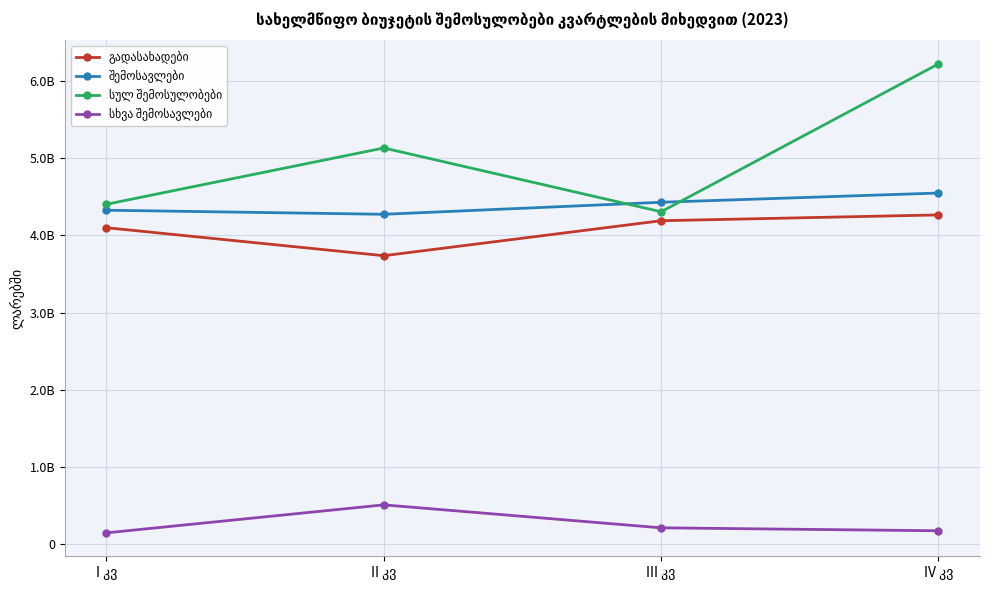

Reading left to right, extract all data points from this chart.

გადასახადები: 4099250000	3736650000	4189695000	4264755000
შემოსავლები: 4325755000	4272820000	4428601000	4548174000
სულ შემოსულობები: 4402838544	5131475178	4305509384	6219629794
სხვა შემოსავლები: 149120000	511170000	213906000	175804000